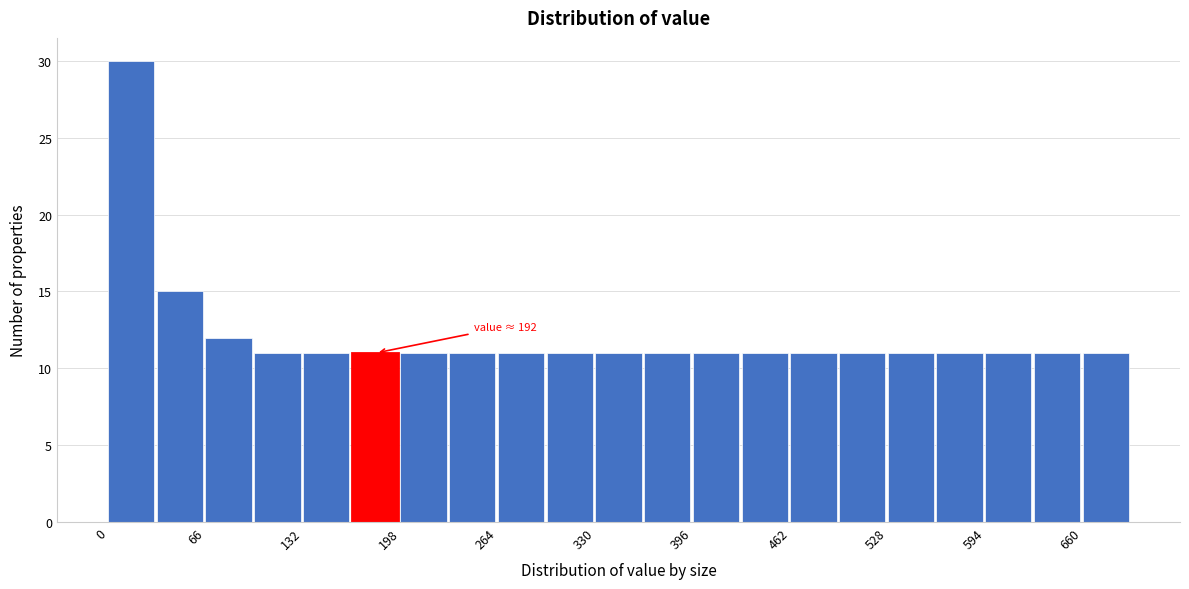

Around what value on the x-axis is the tallest bar? Give the approximate position of its centre, as read against the axis.

20